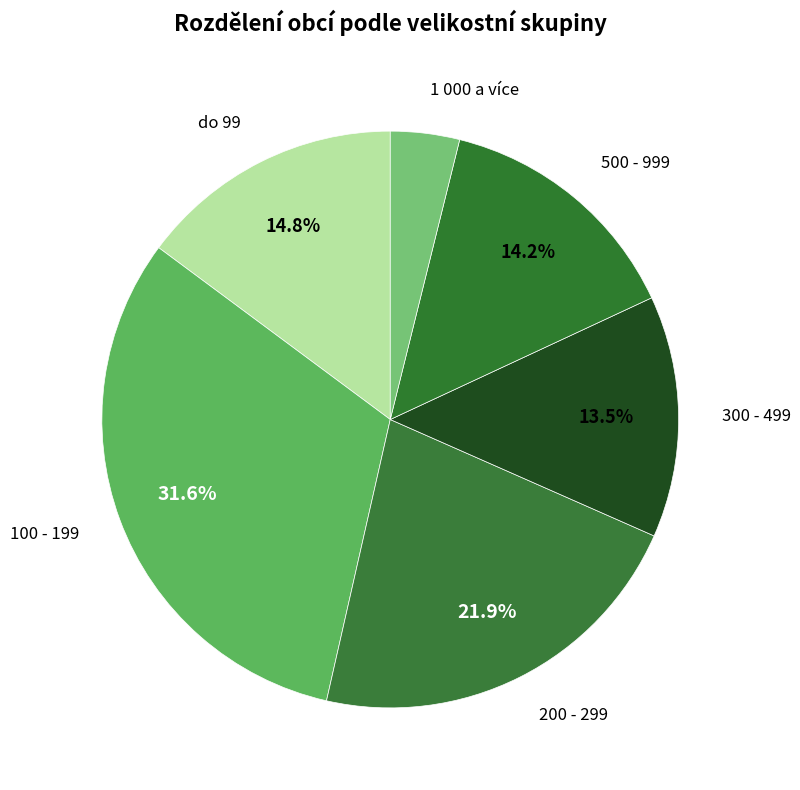

How many slices are in this pie chart?

6